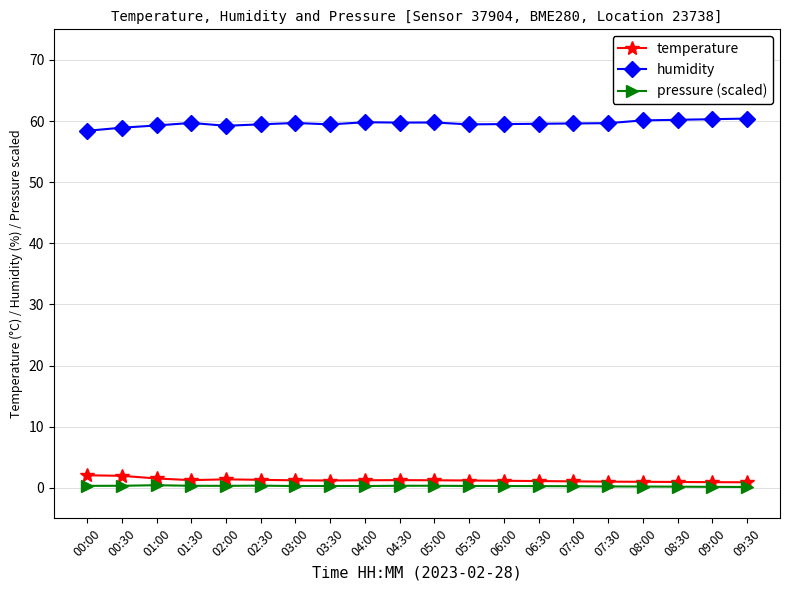

Is it true that humidity equals 59.8 at 04:00?

True